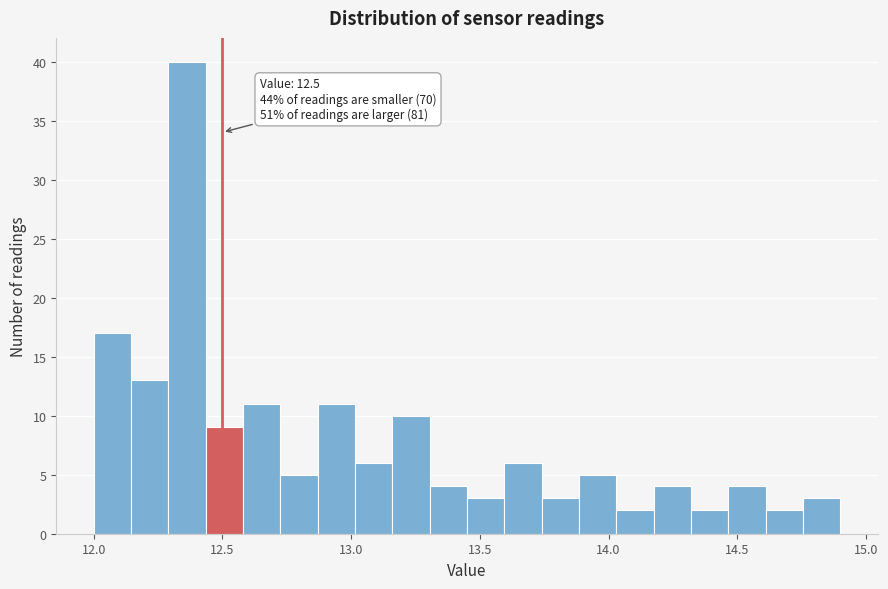

Around what value on the x-axis is the tallest bar? Give the approximate position of its centre, as read against the axis.

12.35